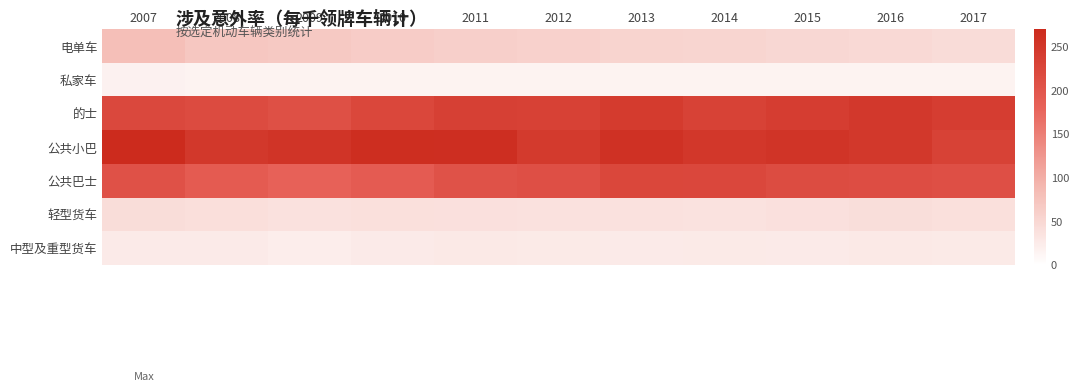

Which category has the lowest value across all series?

2014